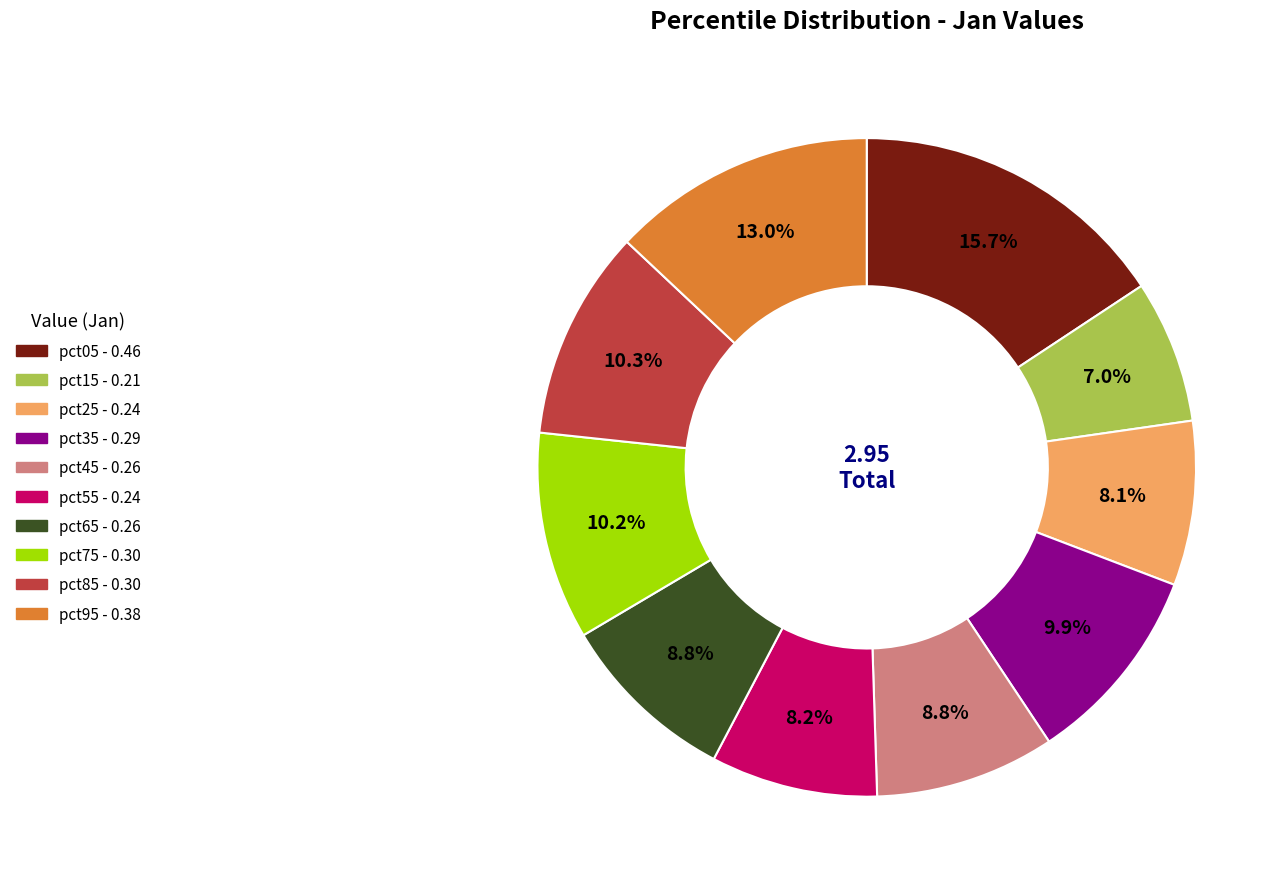

Is it true that pct85 is 1% of the pie?

False